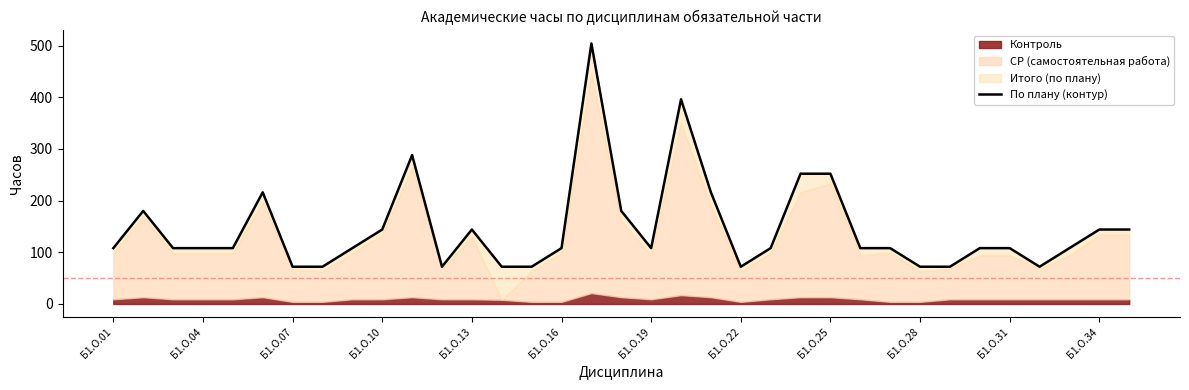

True or false: there are more than 1 points higher than both neighbors.

True